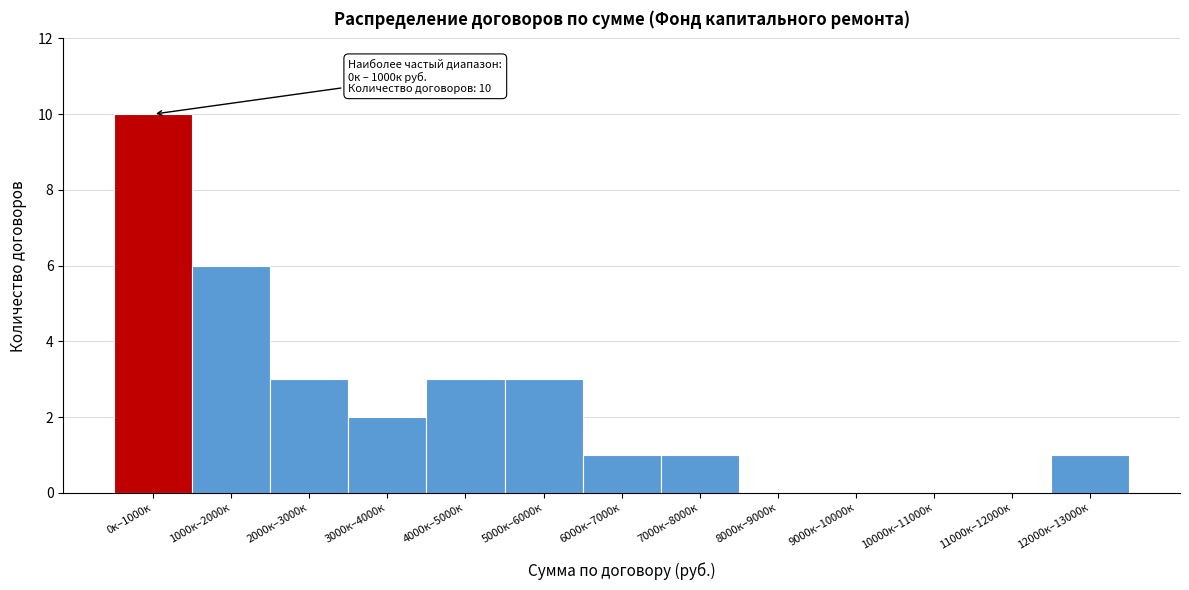

Reading right to left, extract all data points from this chart.

12000к–13000к=1	11000к–12000к=0	10000к–11000к=0	9000к–10000к=0	8000к–9000к=0	7000к–8000к=1	6000к–7000к=1	5000к–6000к=3	4000к–5000к=3	3000к–4000к=2	2000к–3000к=3	1000к–2000к=6	0к–1000к=10